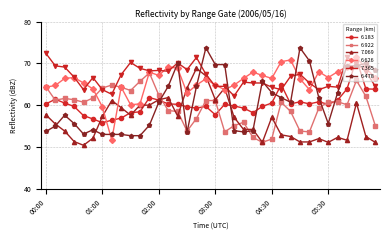

Does the chart display data point markers on the line(s)?

Yes